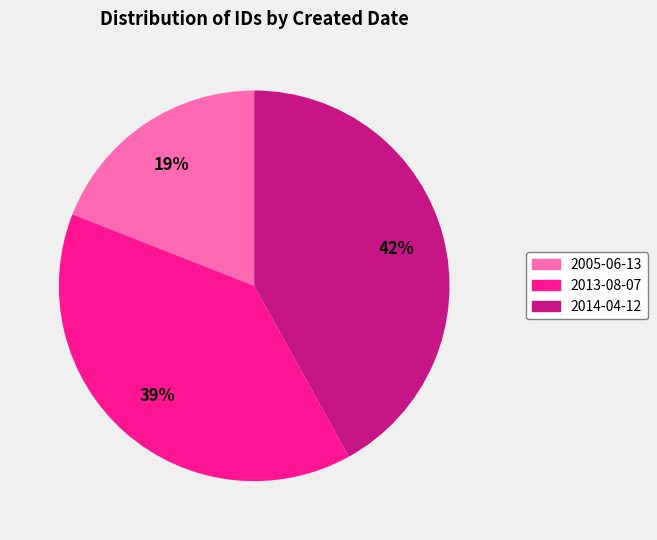

What percentage is the 2014-04-12 slice, to the nearest percent?

42%